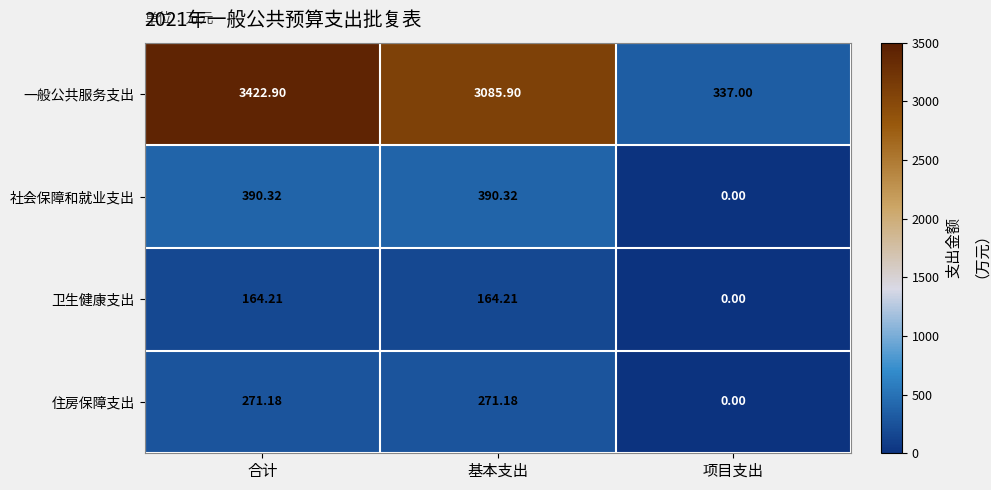

Where is 卫生健康支出 nearest to the value 82?

项目支出